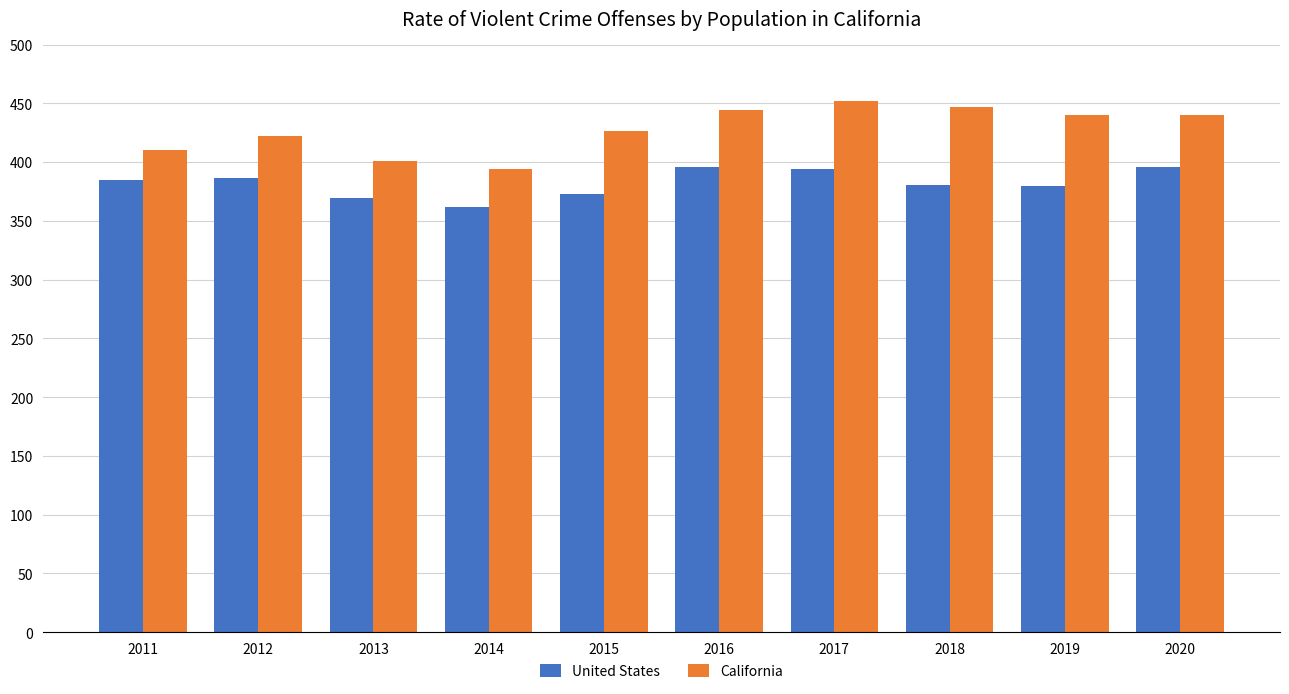

List the series in order of their overall mean, highest first.

California, United States